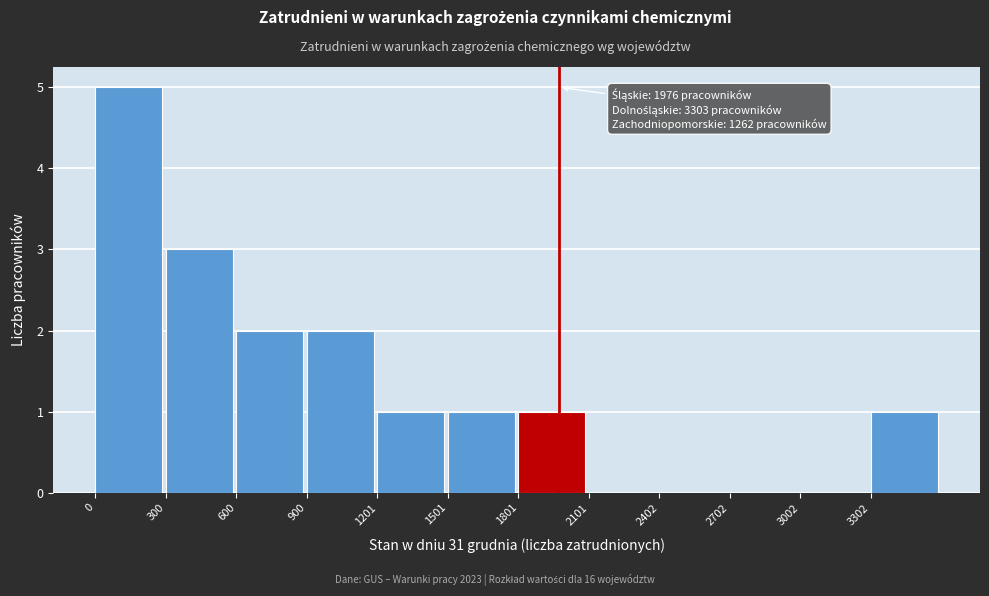

Over which range of the x-axis is the bar tallest?

0 to 300